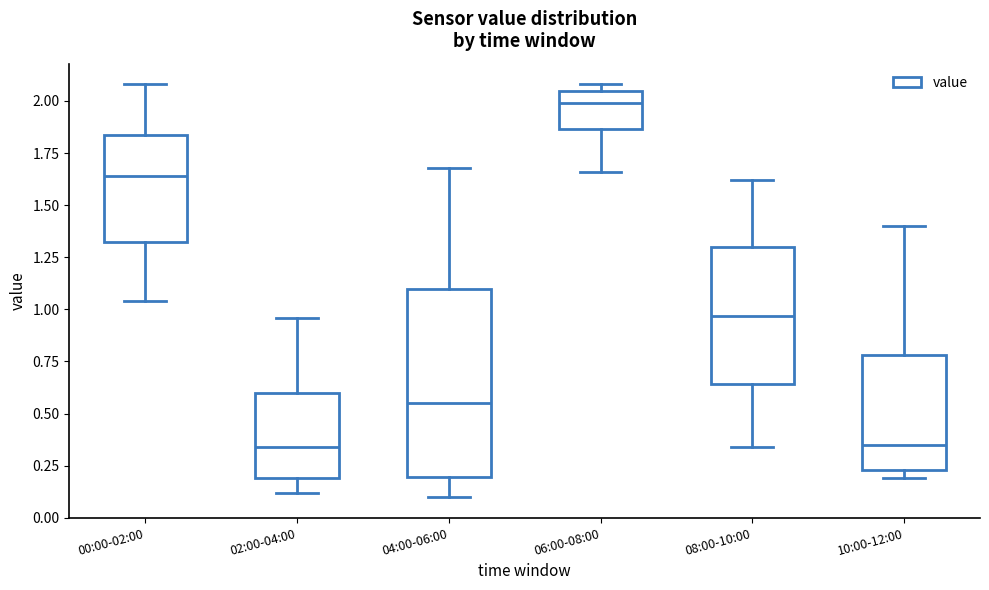

Reading left to right, read every box against the y-axis: the position of its median line, the range the box covers, and the ends of its whiskers. The values are not printed on the chart, so give them approximately, as read against the axis.

00:00-02:00: median 1.65, box 1.30 to 1.85, whiskers 1.05 to 2.10
02:00-04:00: median 0.35, box 0.20 to 0.60, whiskers 0.10 to 0.95
04:00-06:00: median 0.55, box 0.20 to 1.10, whiskers 0.10 to 1.70
06:00-08:00: median 2.00, box 1.85 to 2.05, whiskers 1.65 to 2.10
08:00-10:00: median 0.95, box 0.65 to 1.30, whiskers 0.35 to 1.60
10:00-12:00: median 0.35, box 0.25 to 0.80, whiskers 0.20 to 1.40